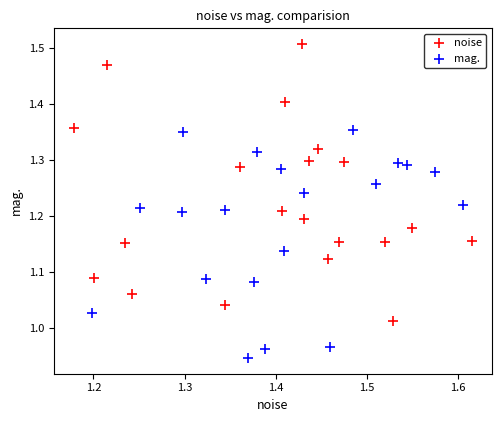

What are all the series names shown in the legend?

noise, mag.